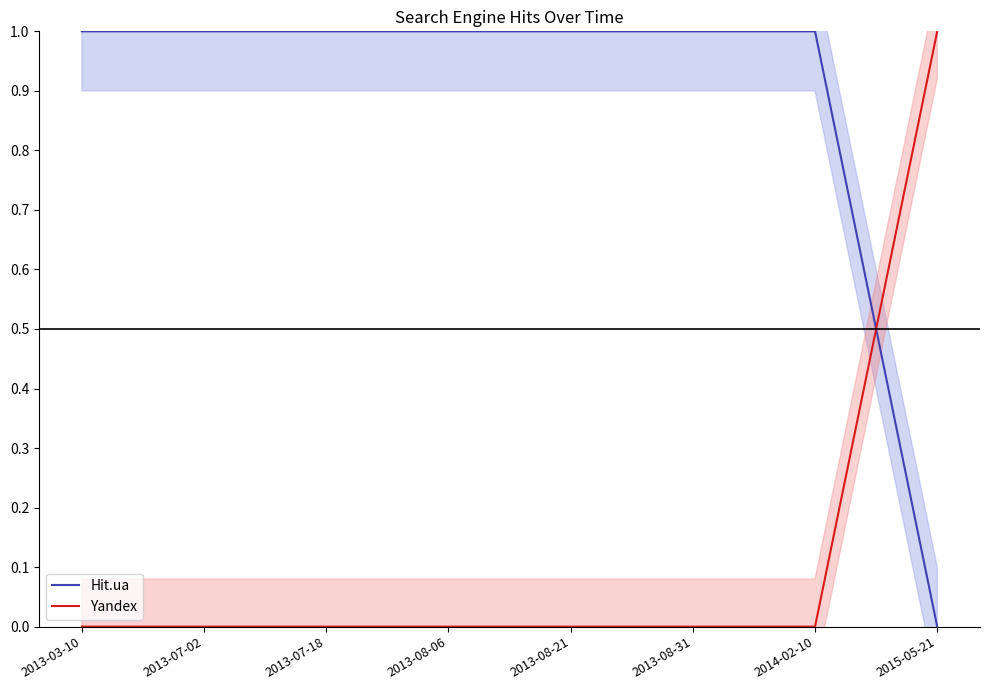

Reading left to right, extract all data points from this chart.

Hit.ua: 2013-03-10=1	2013-07-02=1	2013-07-18=1	2013-08-06=1	2013-08-21=1	2013-08-31=1	2014-02-10=1	2015-05-21=0
Yandex: 2013-03-10=0	2013-07-02=0	2013-07-18=0	2013-08-06=0	2013-08-21=0	2013-08-31=0	2014-02-10=0	2015-05-21=1